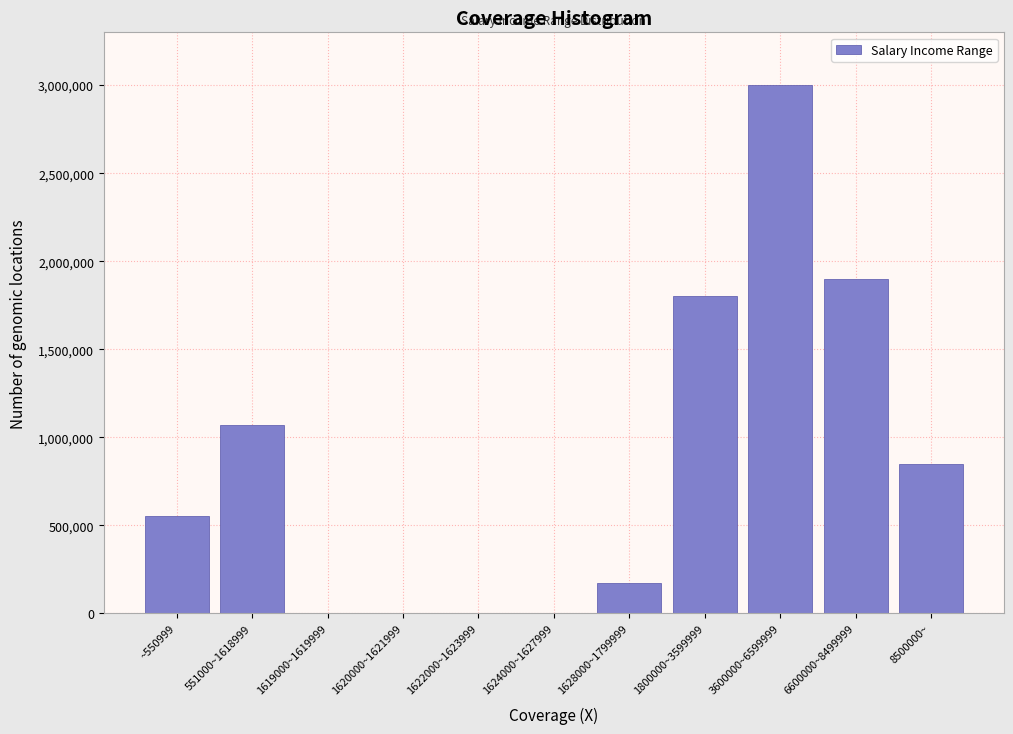

Which category has the highest value across all series?

3600000~6599999